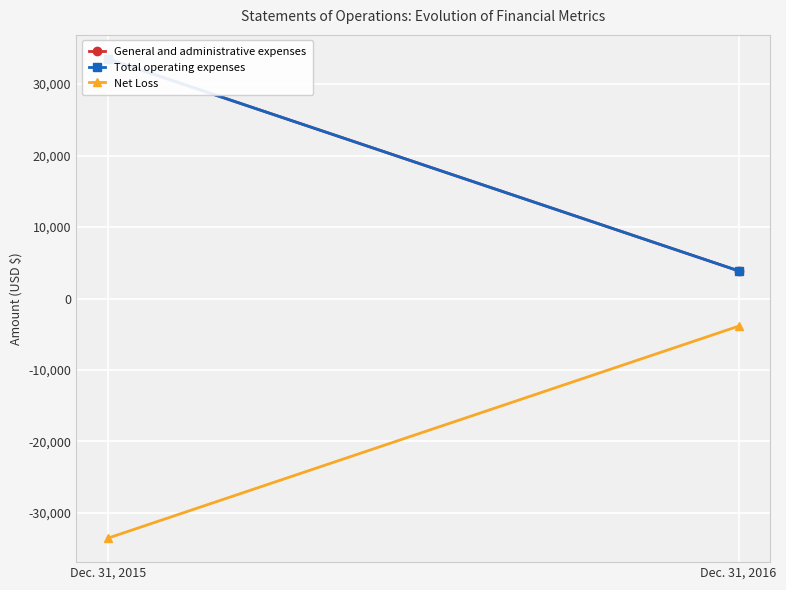

What is the total value across all series at Dec. 31, 2016?

3876